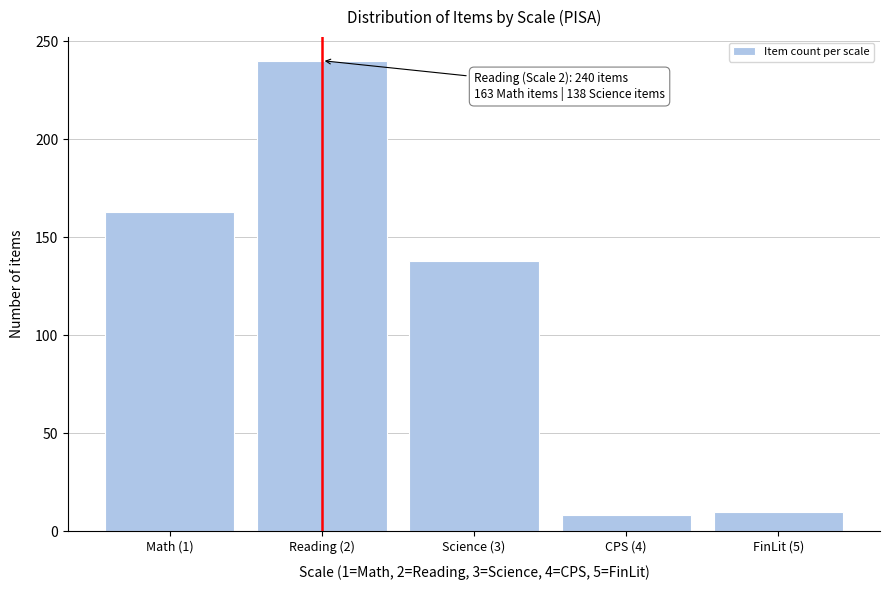

Reading left to right, extract all data points from this chart.

Math (1)=163	Reading (2)=240	Science (3)=138	CPS (4)=8	FinLit (5)=10